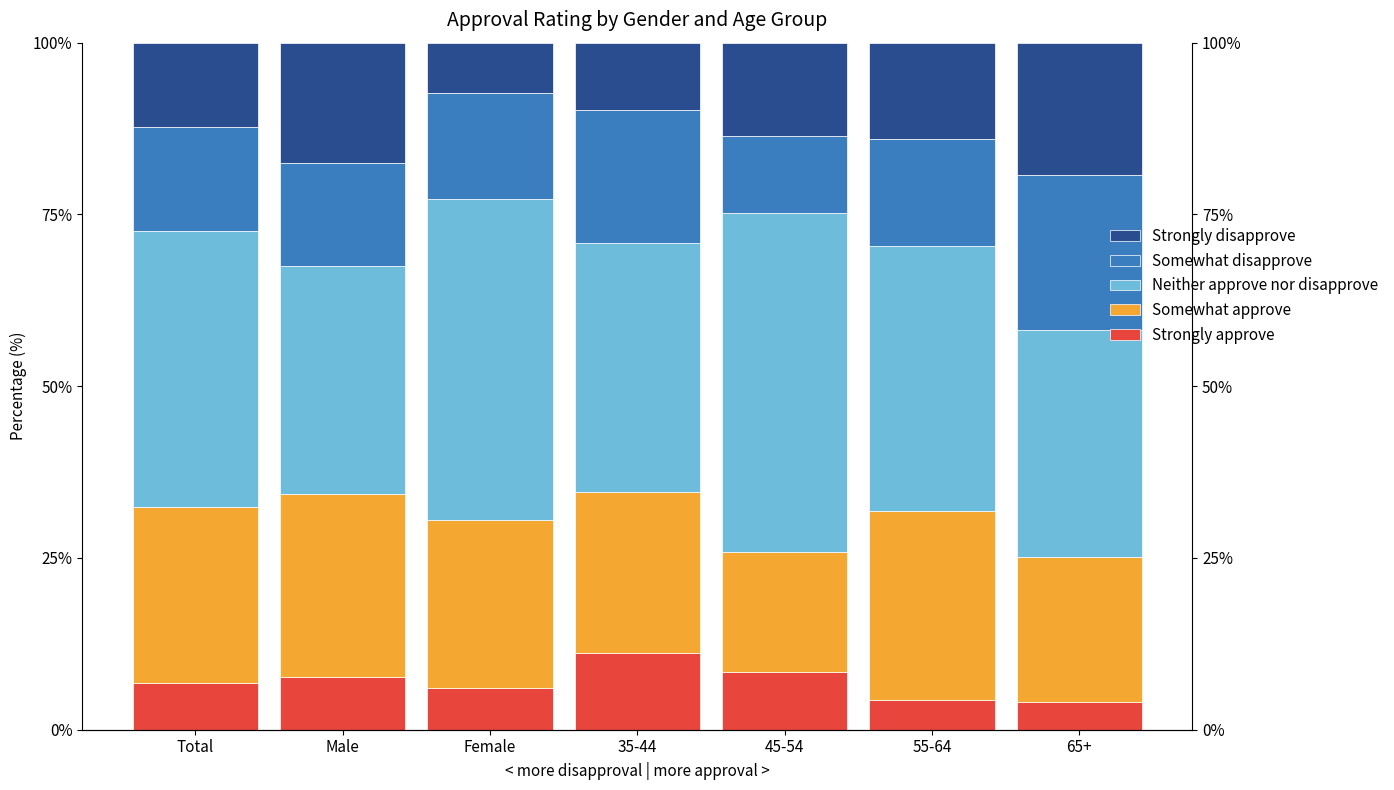

The value of Strongly disapprove at Male is 17.5. True or false?

True